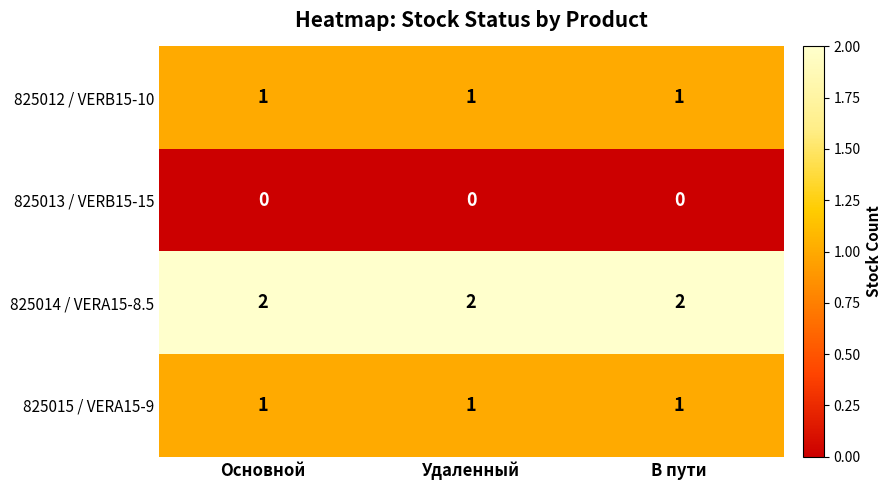

What is the sum of all 825015 / VERA15-9 values?

3